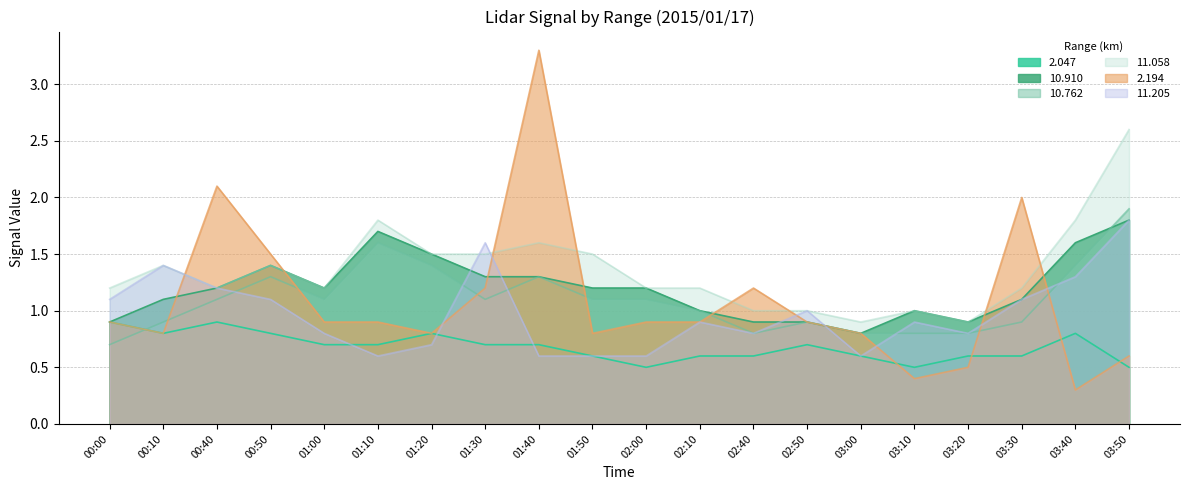

What position from the right is 03:40?

2